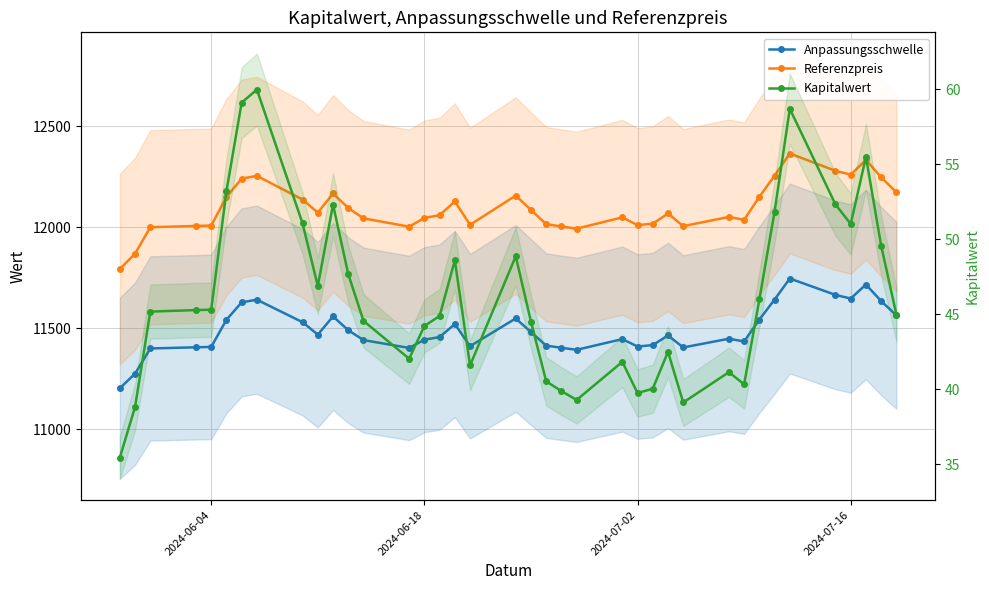

In Kapitalwert, how many points are higher than both neighbors (excluding endpoints)?

9